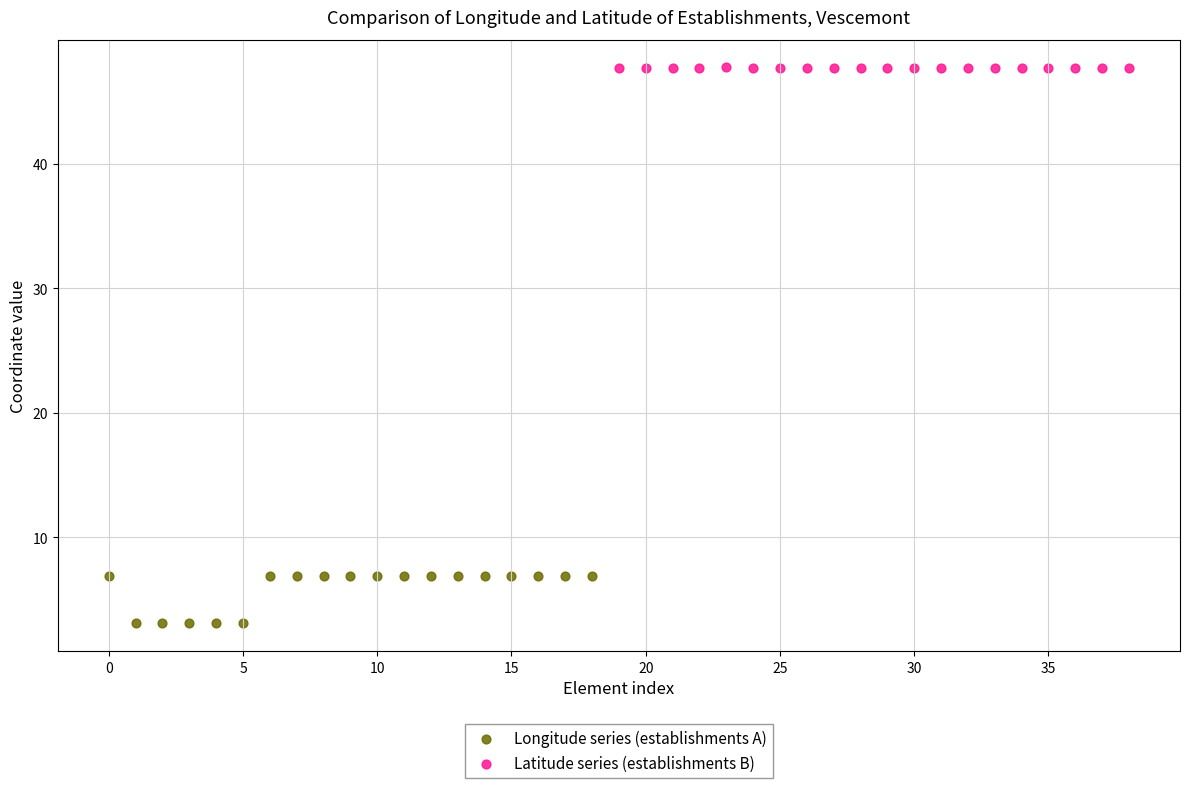

Which series contains the lowest Y value?

Longitude series (establishments A)